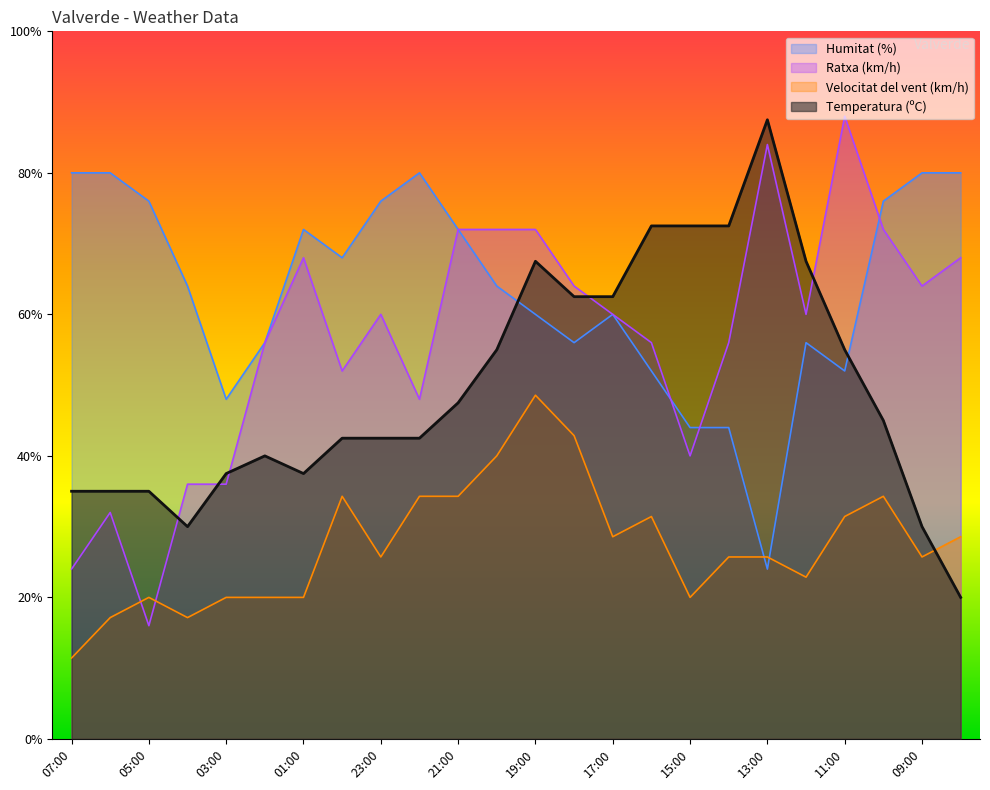

Between 05:00 and 06:00, which is larger?

05:00